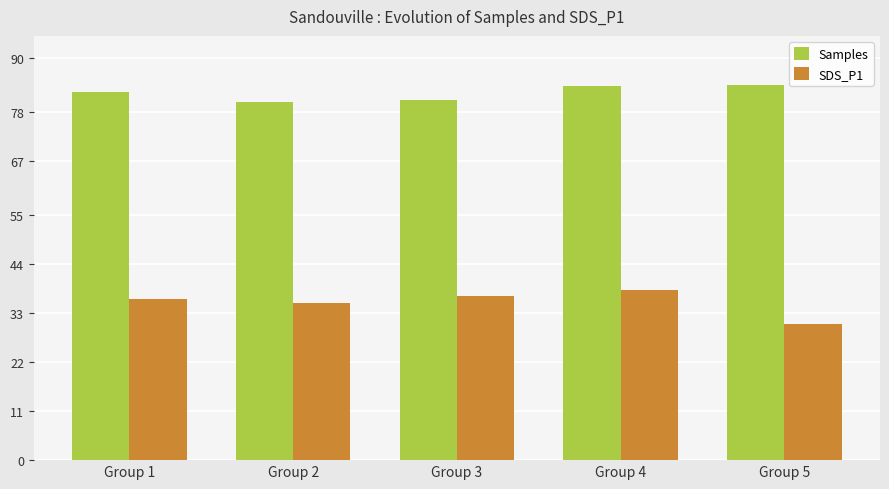

Is the value of Samples at Group 1 greater than the value of SDS_P1 at Group 4?

Yes